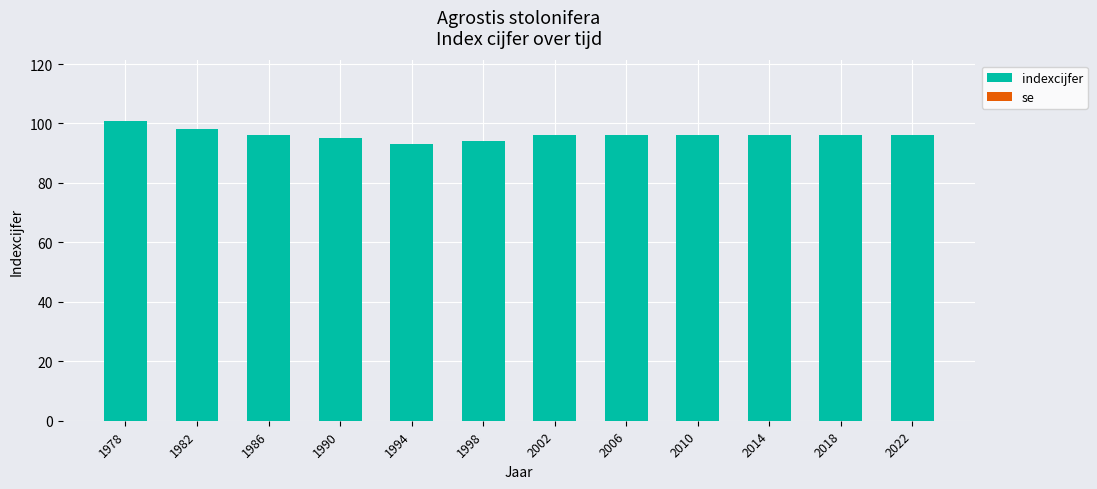

Reading left to right, transcribe all the data shown in this chart.

101	98	96	95	93	94	96	96	96	96	96	96